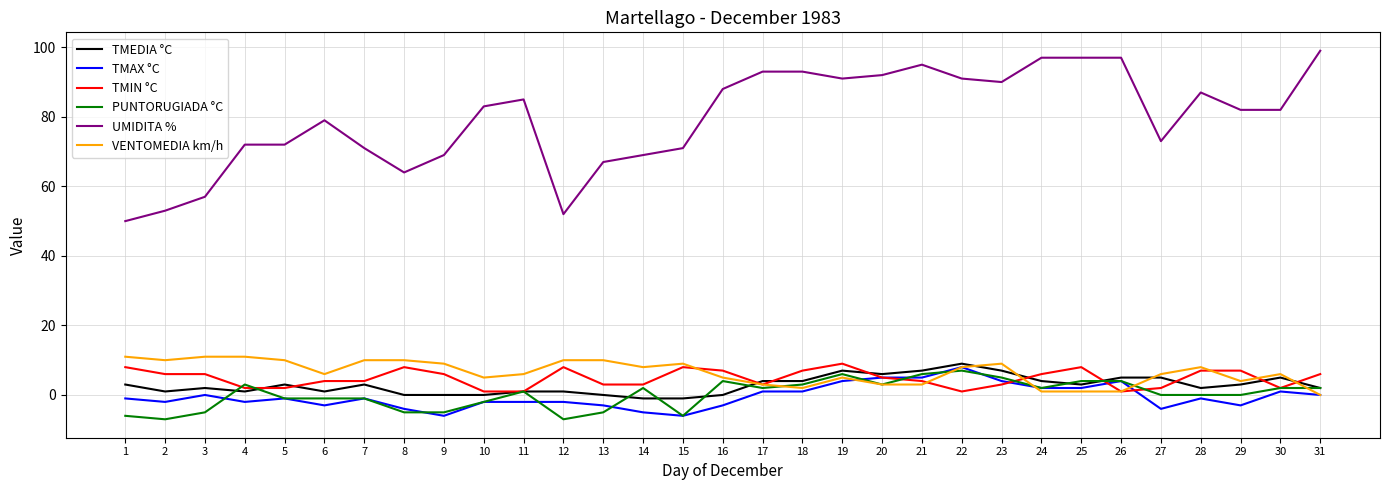

Reading right to left, extract all data points from this chart.

TMEDIA °C: 2	5	3	2	5	5	3	4	7	9	7	6	7	4	4	0	-1	-1	0	1	1	0	0	0	3	1	3	1	2	1	3
TMAX °C: 0	1	-3	-1	-4	4	2	2	4	8	5	5	4	1	1	-3	-6	-5	-3	-2	-2	-2	-6	-4	-1	-3	-1	-2	0	-2	-1
TMIN °C: 6	2	7	7	2	1	8	6	3	1	4	5	9	7	3	7	8	3	3	8	1	1	6	8	4	4	2	2	6	6	8
PUNTORUGIADA °C: 2	2	0	0	0	4	4	2	5	7	6	3	6	3	2	4	-6	2	-5	-7	1	-2	-5	-5	-1	-1	-1	3	-5	-7	-6
UMIDITA %: 99	82	82	87	73	97	97	97	90	91	95	92	91	93	93	88	71	69	67	52	85	83	69	64	71	79	72	72	57	53	50
VENTOMEDIA km/h: 0	6	4	8	6	1	1	1	9	8	3	3	5	2	3	5	9	8	10	10	6	5	9	10	10	6	10	11	11	10	11